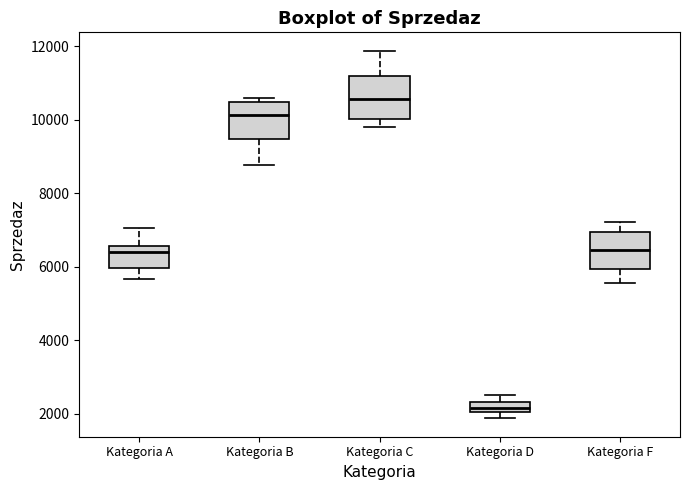

Which box's median line is the lowest?

Kategoria D